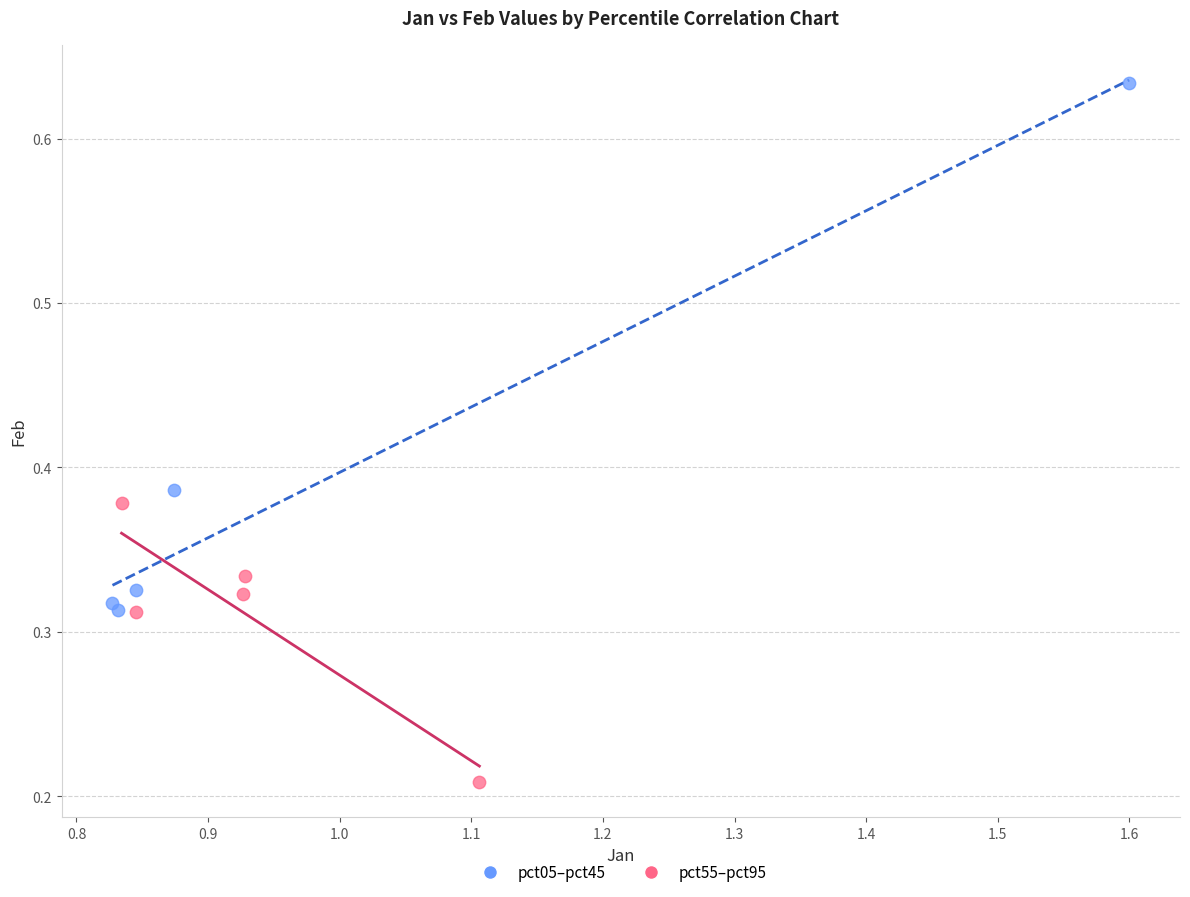

Which series reaches the maximum Y coordinate?

pct05–pct45